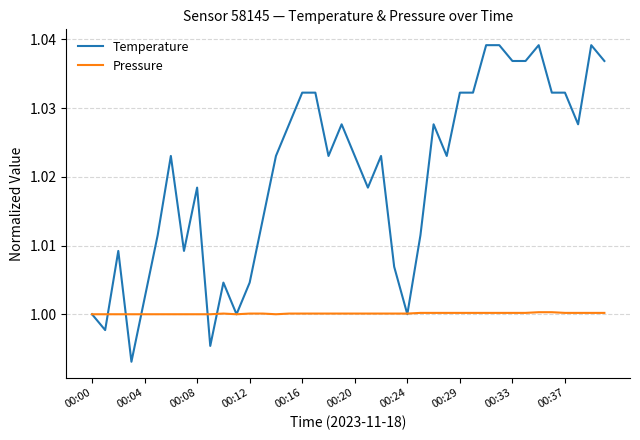

Rank the series at 00:37 from highest to lowest value.

Temperature, Pressure